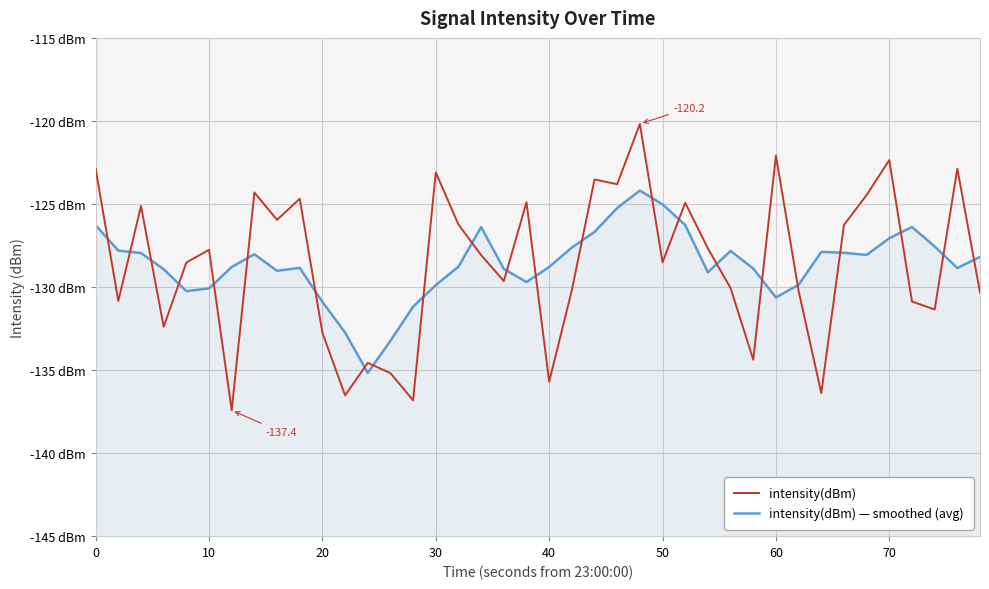

How many lines are shown in the chart?

2